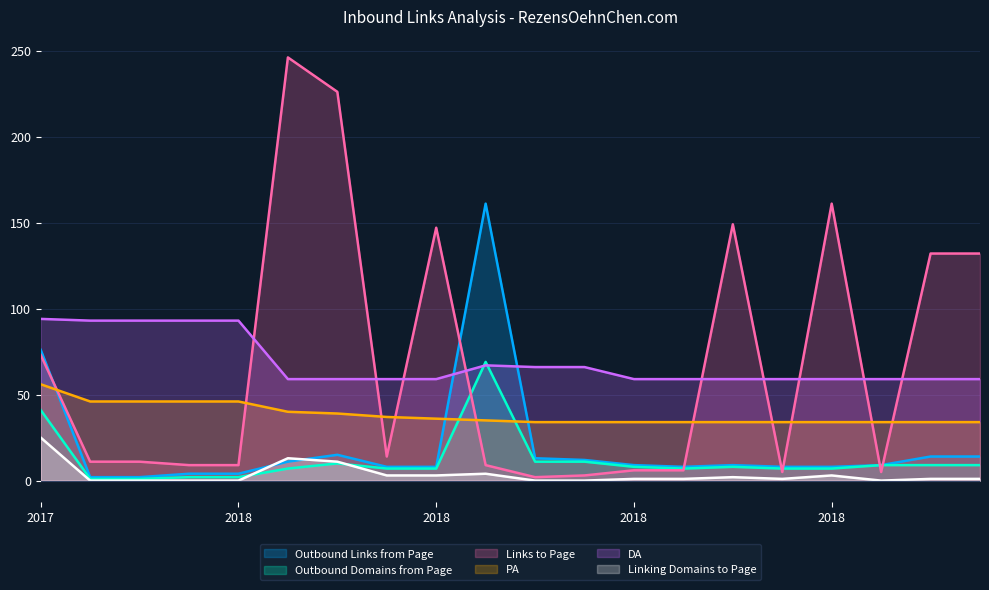

Which series has the largest total across all categories?

DA